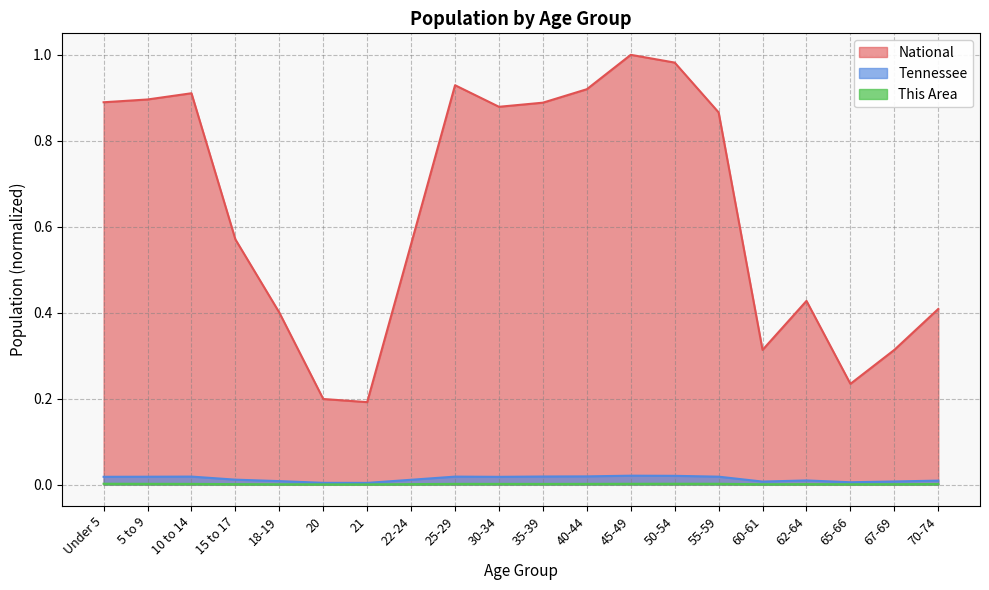

How many distinct data groups are displayed?

3